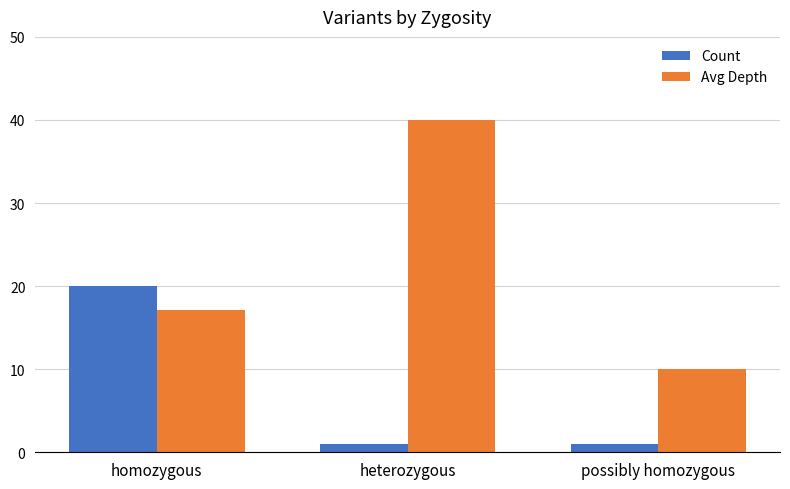

What is the label of the 3rd bar from the left?

possibly homozygous